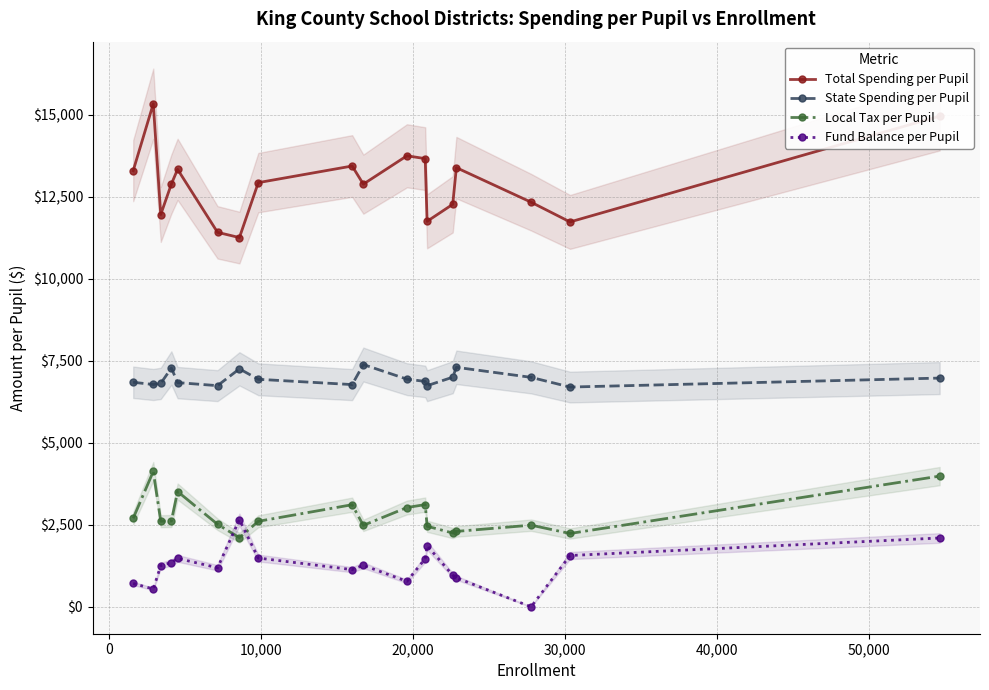

How many lines are shown in the chart?

4